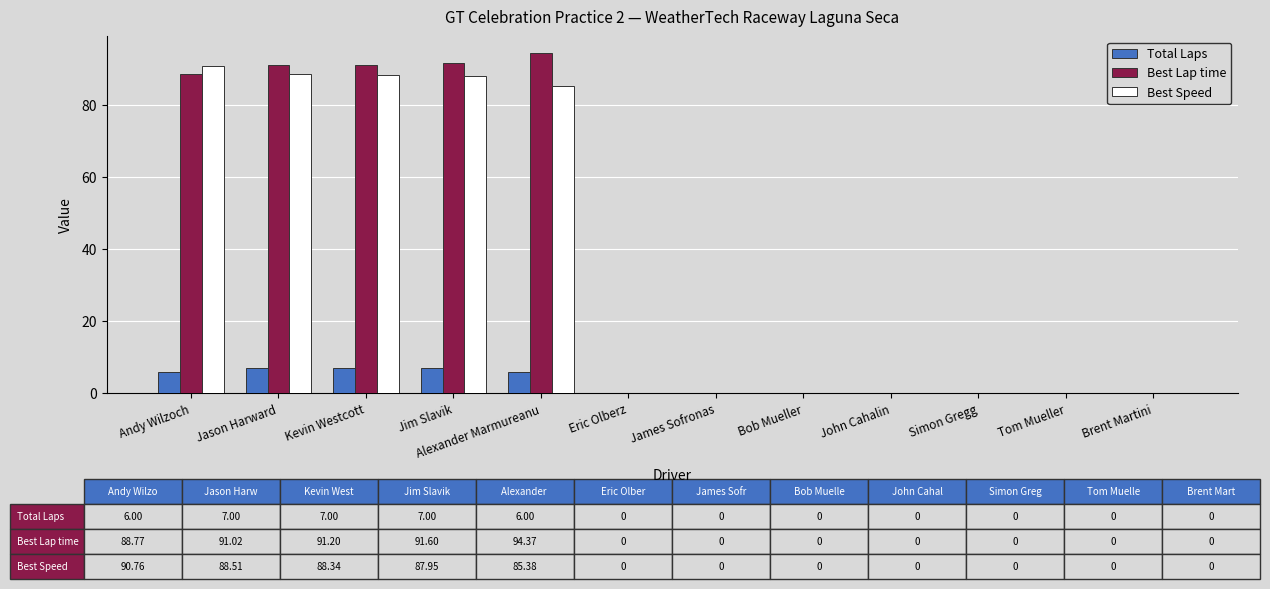

What is the average value of the Best Lap time series?

38.1